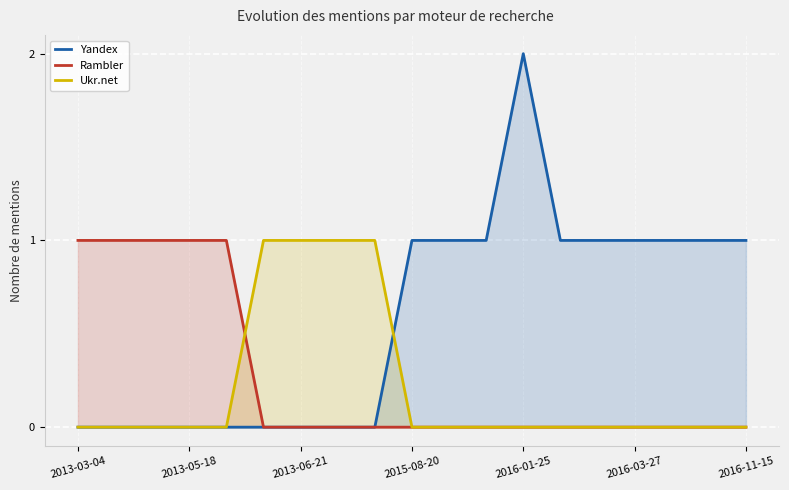

Which series has the largest range (max minus min)?

Yandex